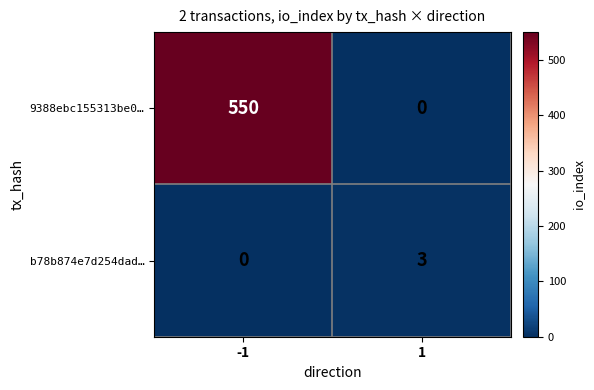

The 9388ebc155313be0… series shows 385 at 1. True or false?

False